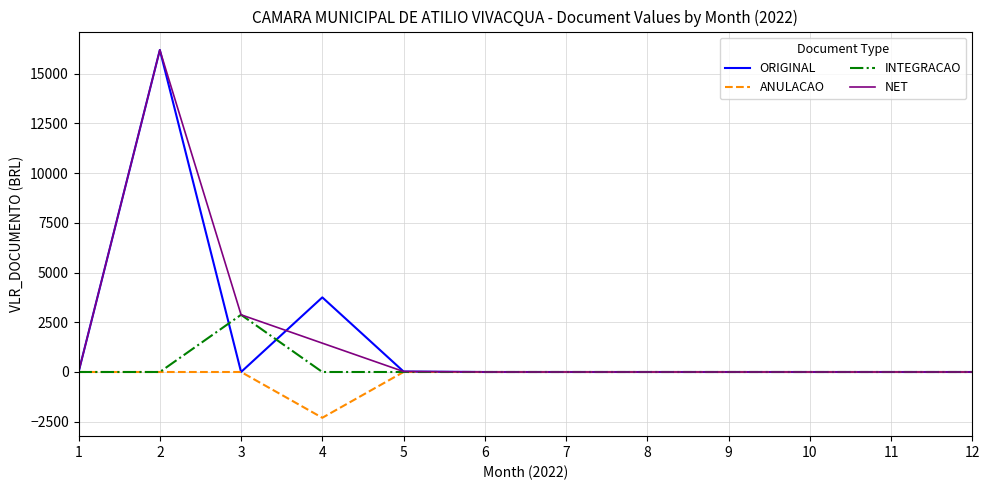

What is the spread (max minus min) of values at 2?

16191.0